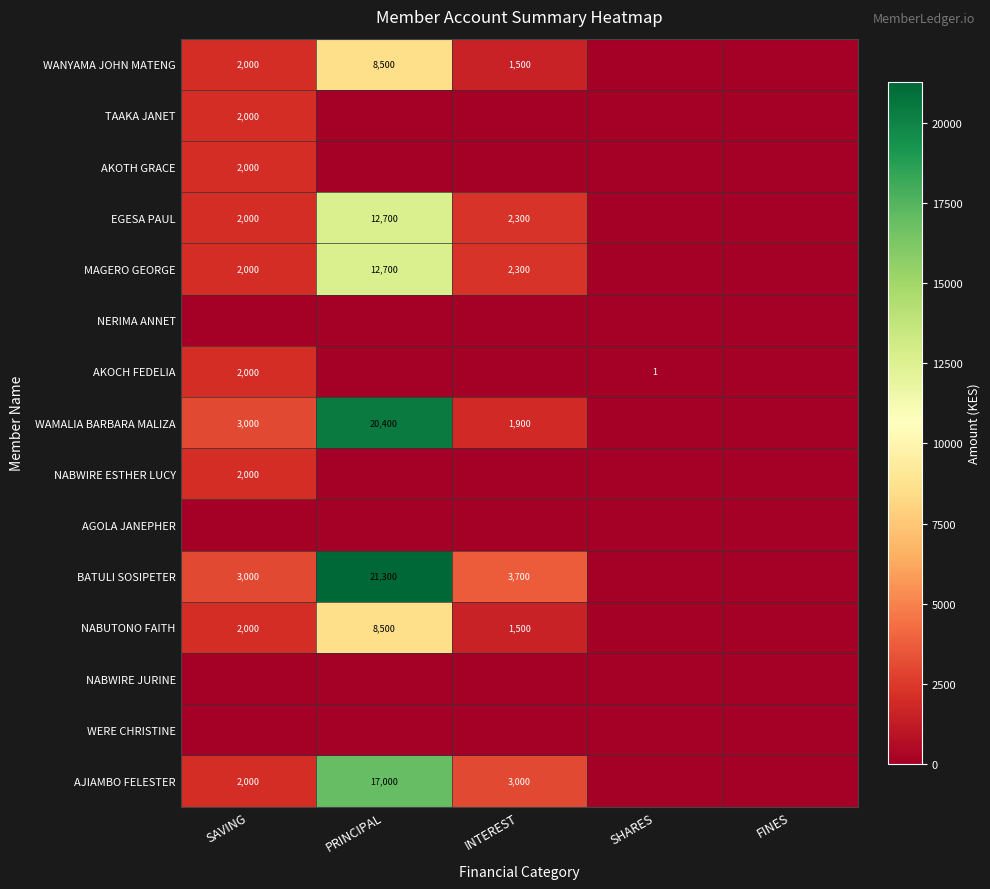

What is the greatest value displayed?

21300